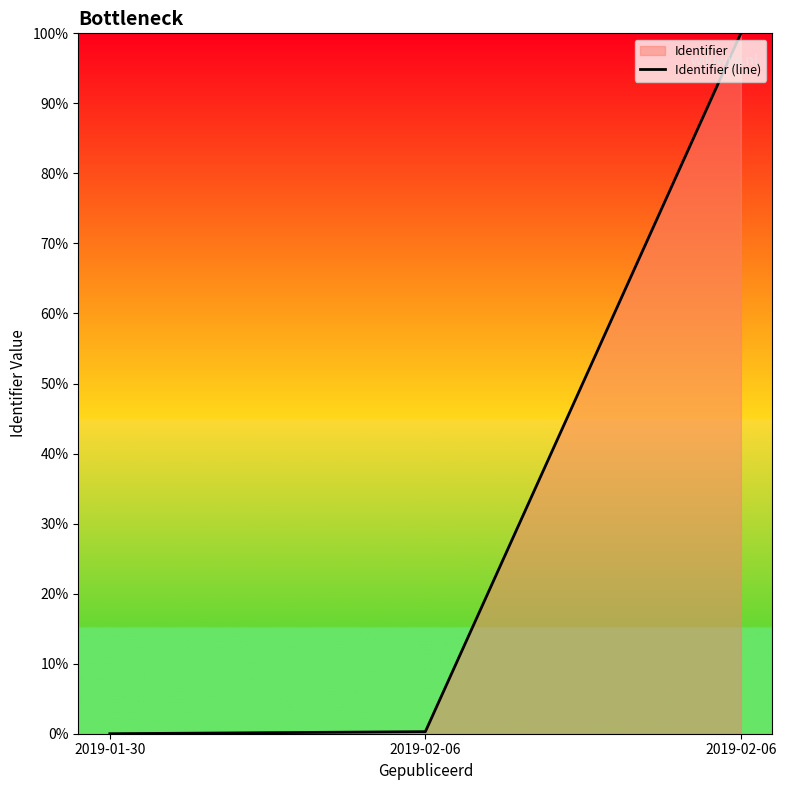

List the labels in order of value, smallest first.

2019-01-30, 2019-02-06, 2019-02-06